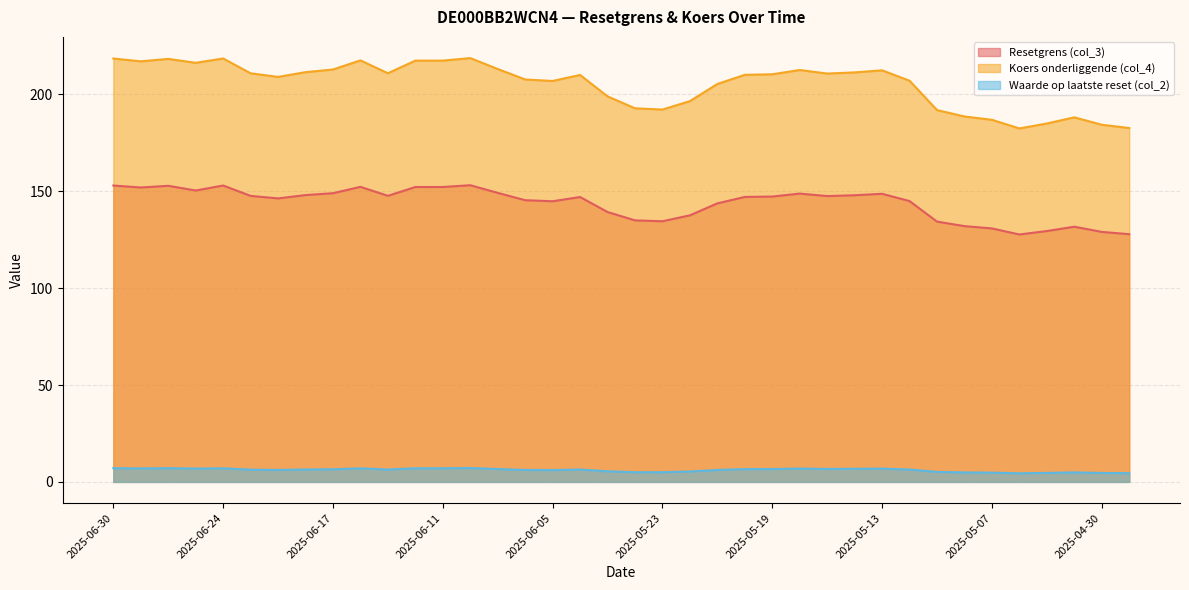

Which series has the largest range (max minus min)?

Koers onderliggende (col_4)